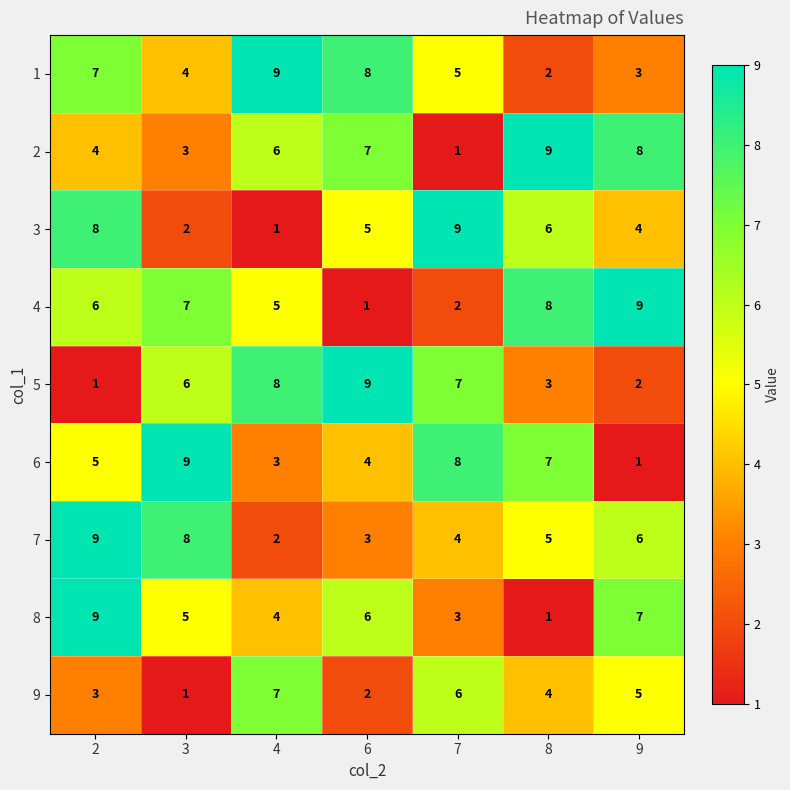

The 6 series shows 4 at 6. True or false?

True